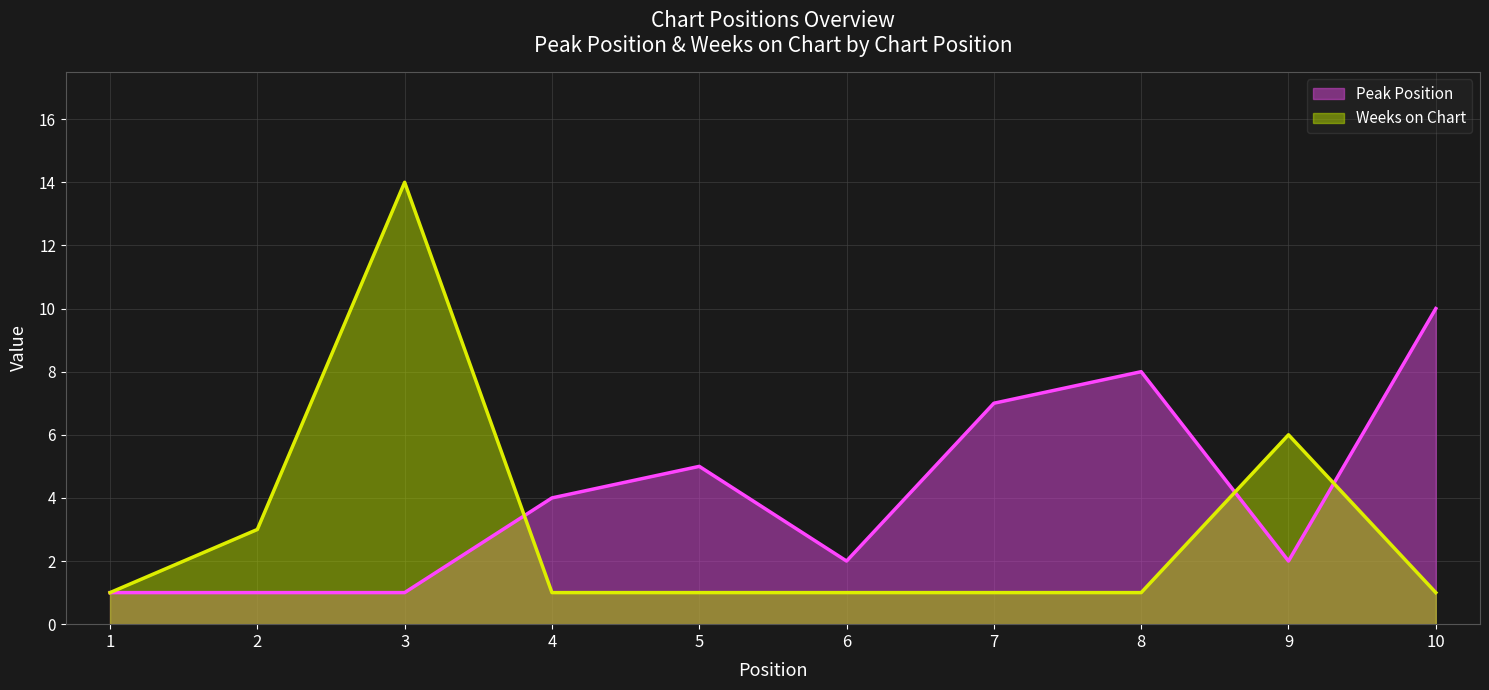

What is the total value across all series at 4?

5